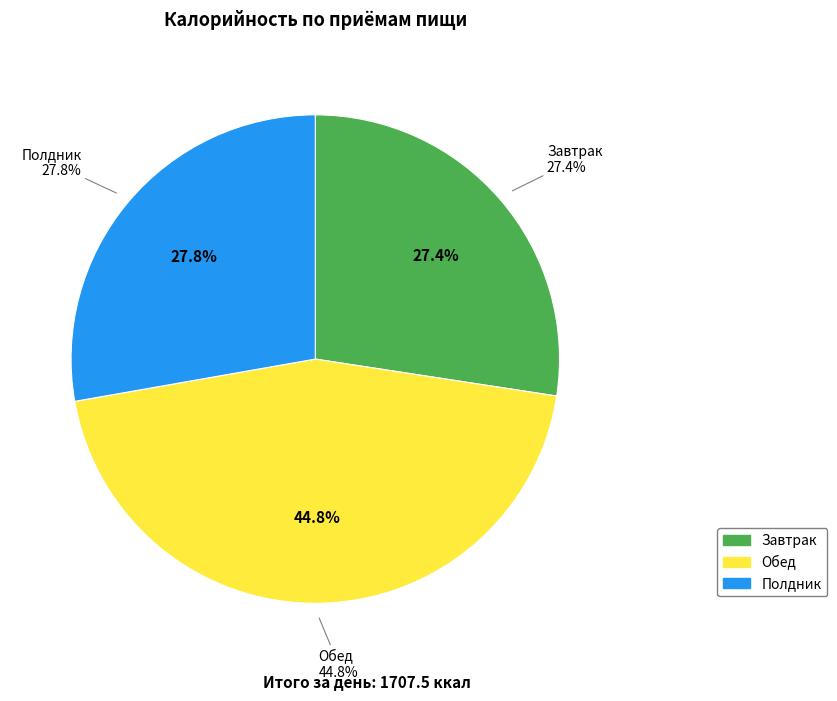

Is there a majority slice in this chart?

No